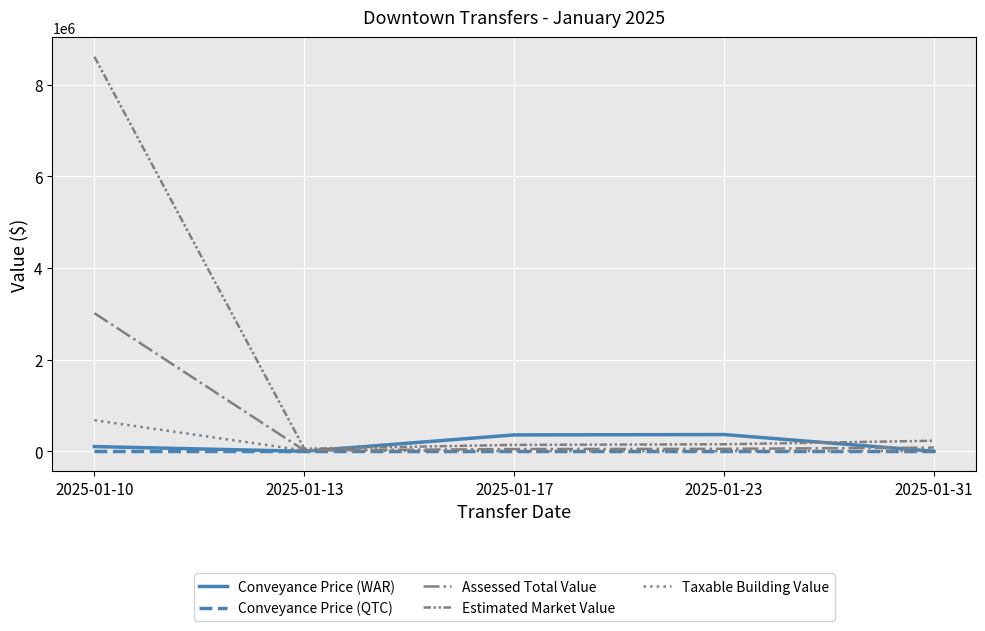

What are all the series names shown in the legend?

Conveyance Price (WAR), Conveyance Price (QTC), Assessed Total Value, Estimated Market Value, Taxable Building Value